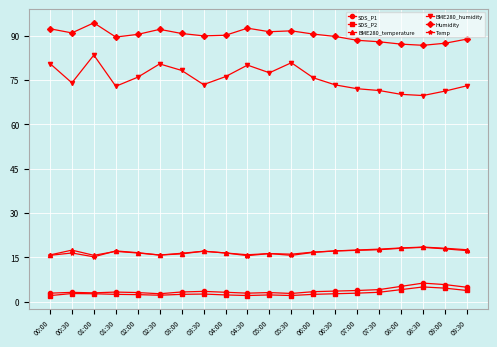

What is the sum of all Temp values?

335.2